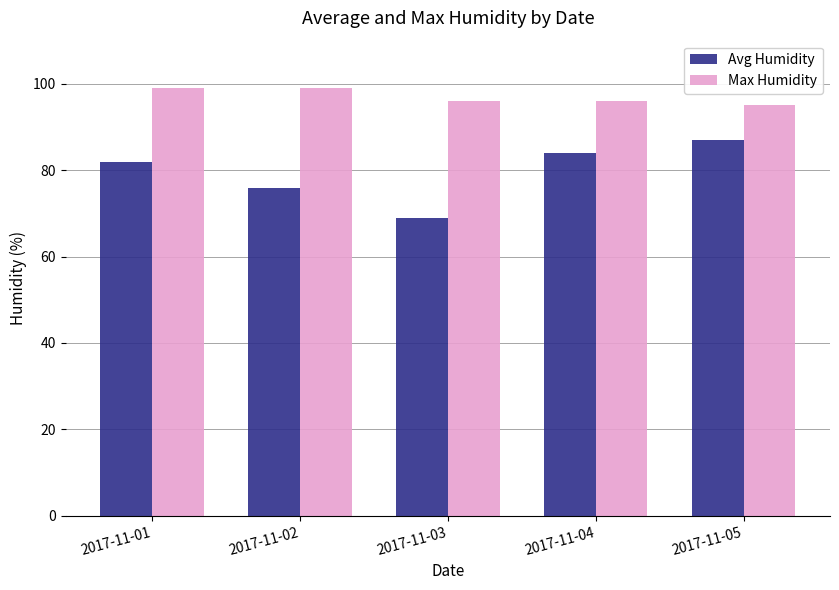

What is the average value of the Max Humidity series?

97